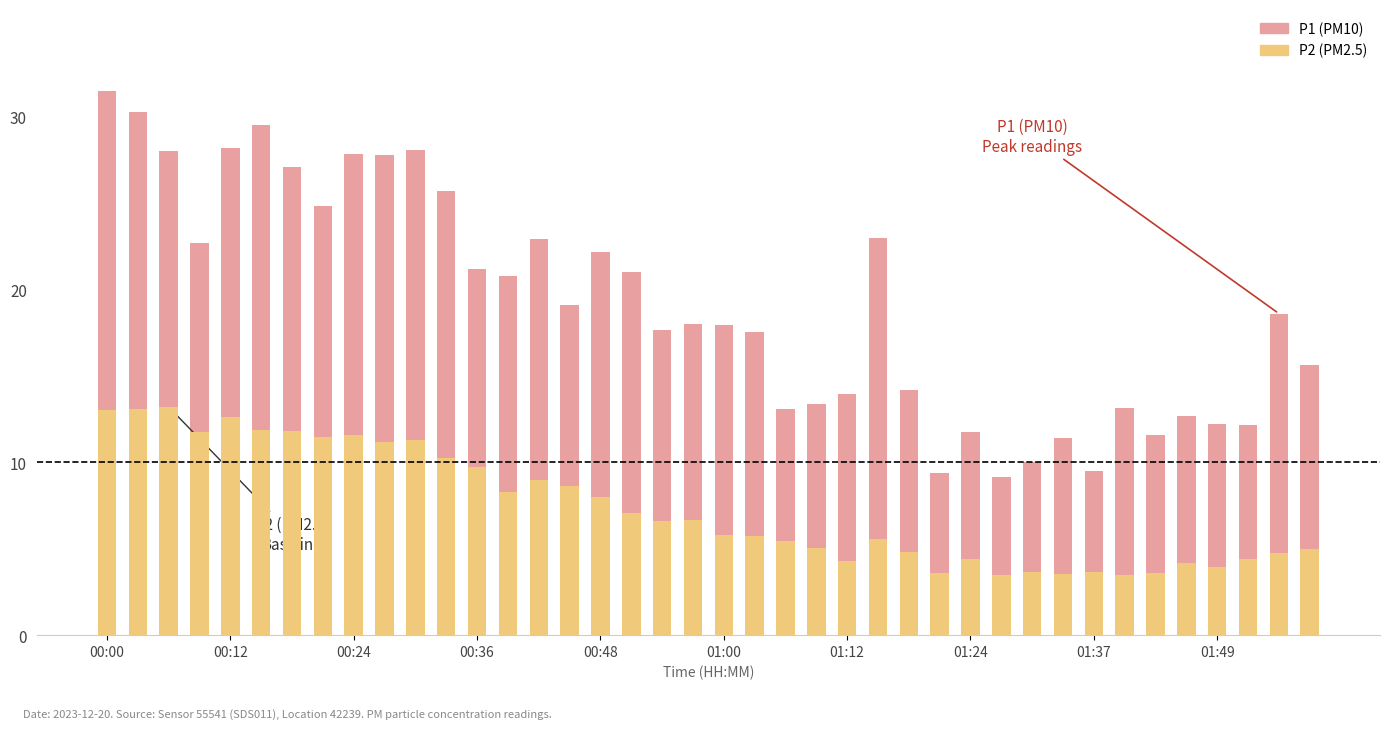

What is the average value of the P2 (PM2.5) series?

7.4